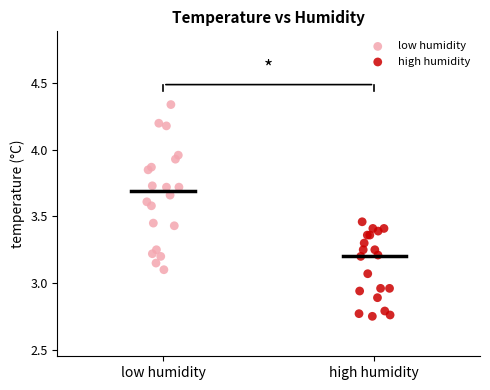

Which series reaches the minimum Y coordinate?

high humidity